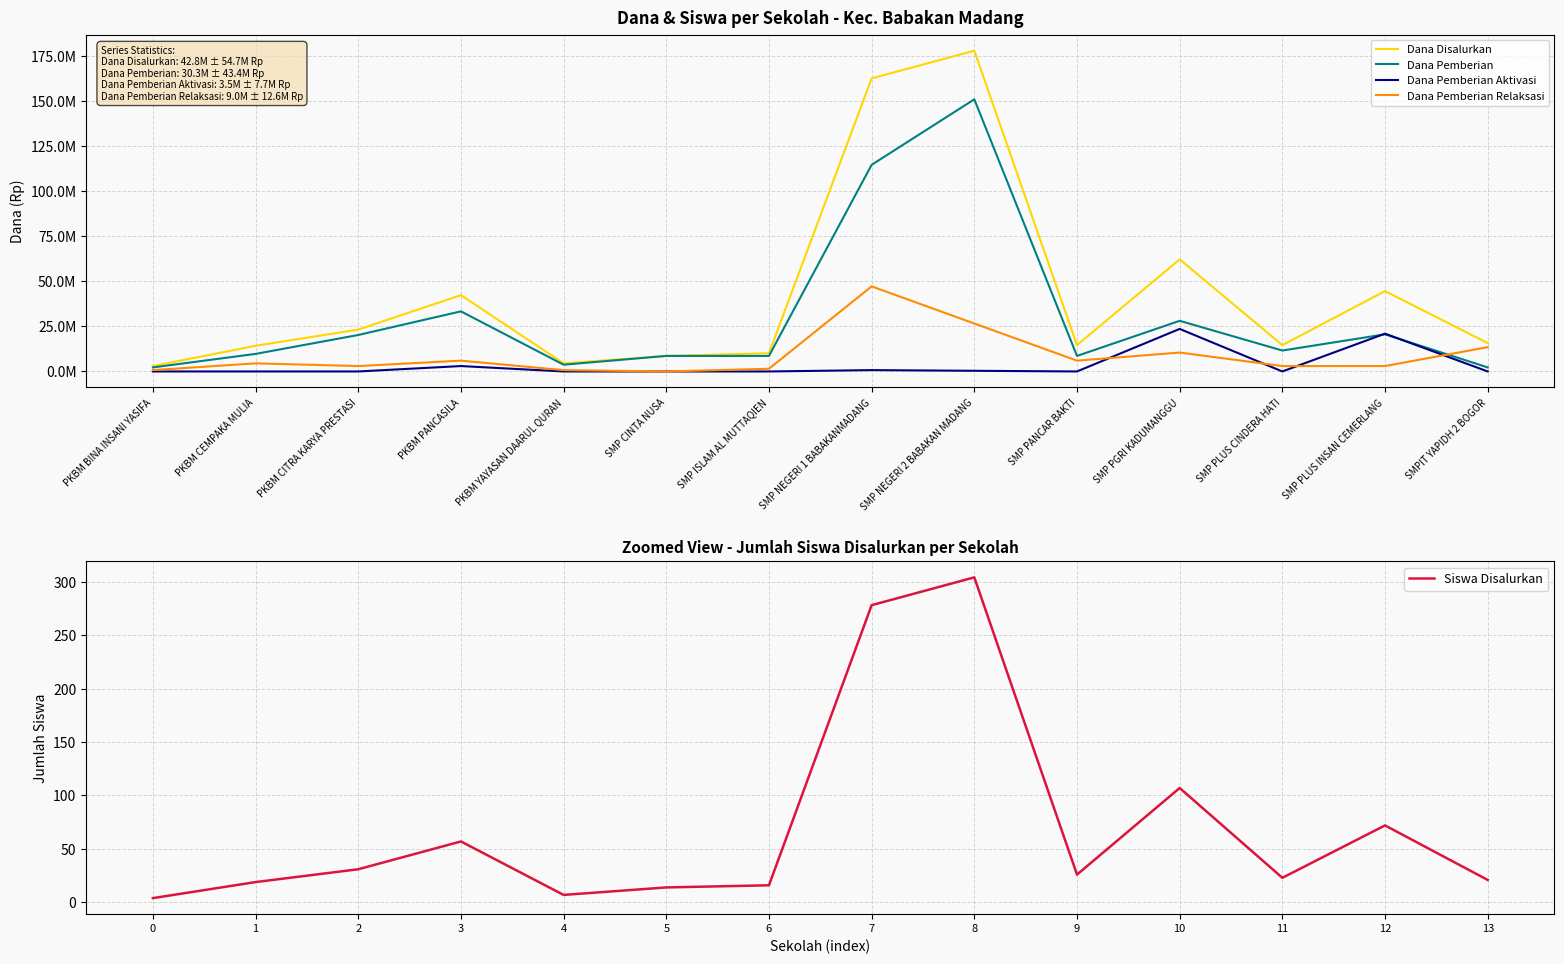

What is the highest value of the Siswa Disalurkan series?

304